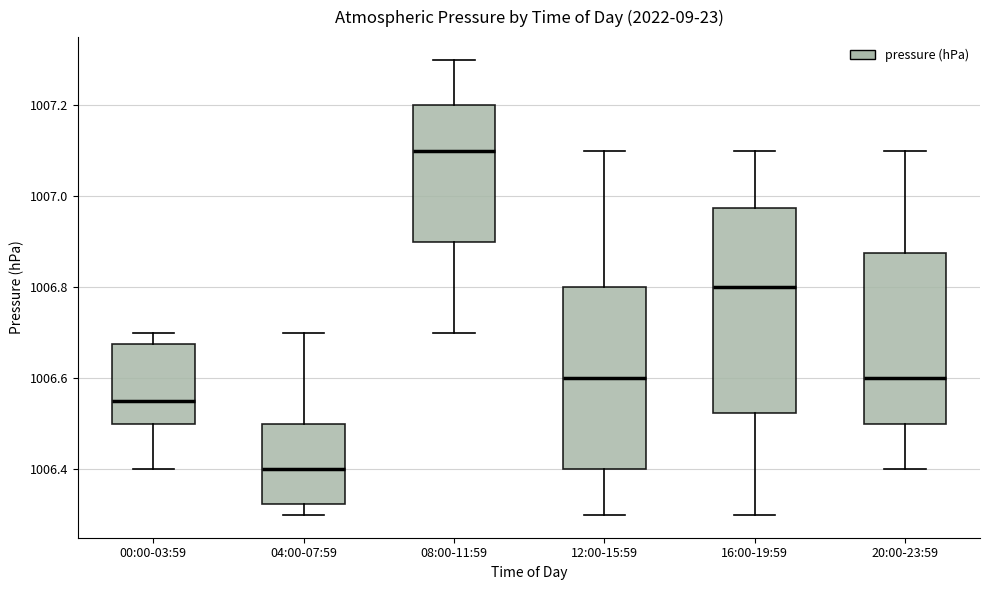

Which box has the highest median line?

08:00-11:59